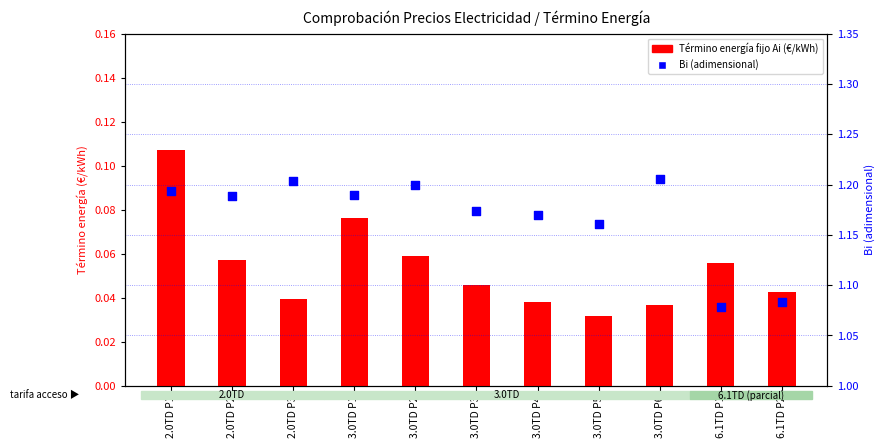

Which series has the widest spread of Y values?

Bi (adimensional)